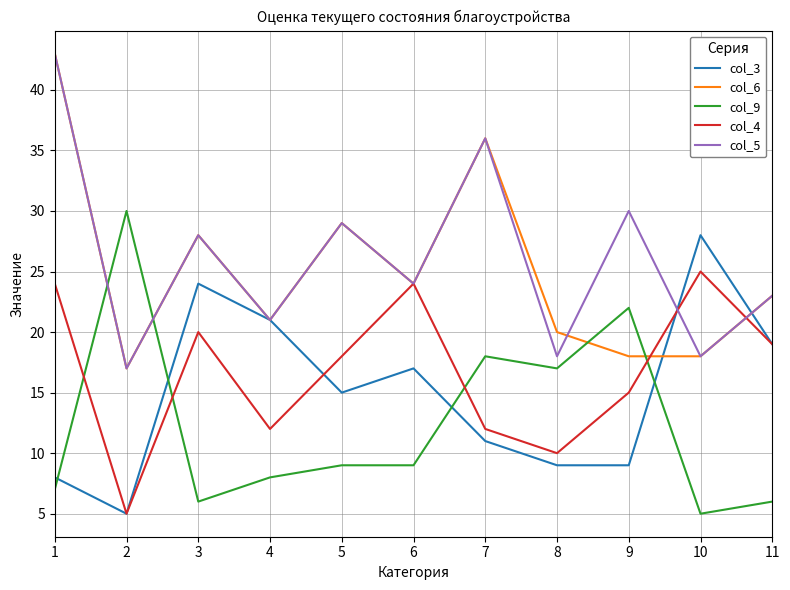

What is the maximum value shown in the chart?

43